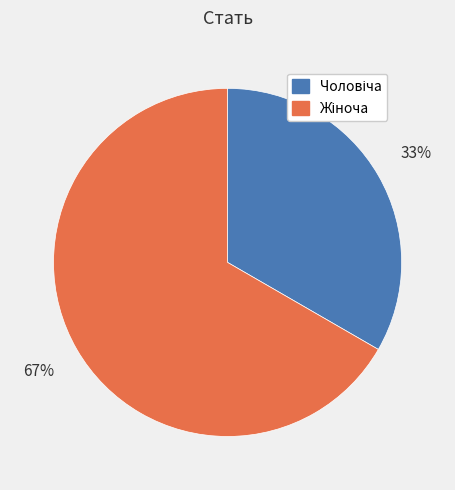

To the nearest percent, what is the average slice percentage?

50%